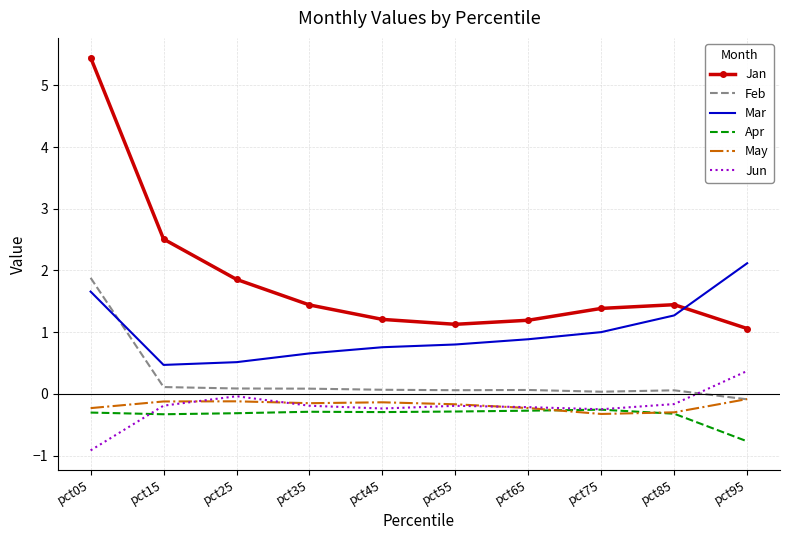

What is the sum of the May values at pct55 and pct35?

-0.3